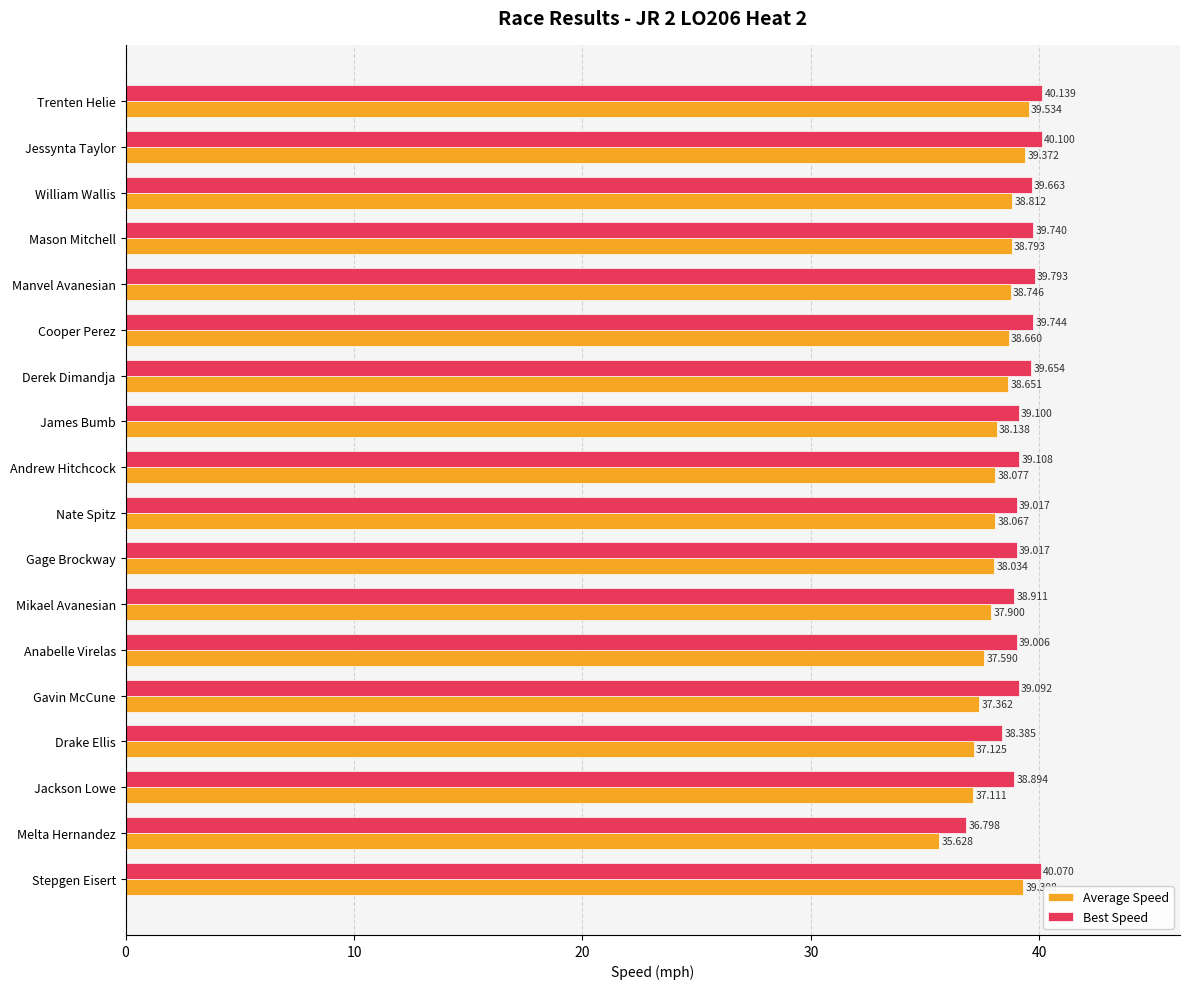

List the series in order of their peak value, lowest first.

Average Speed, Best Speed